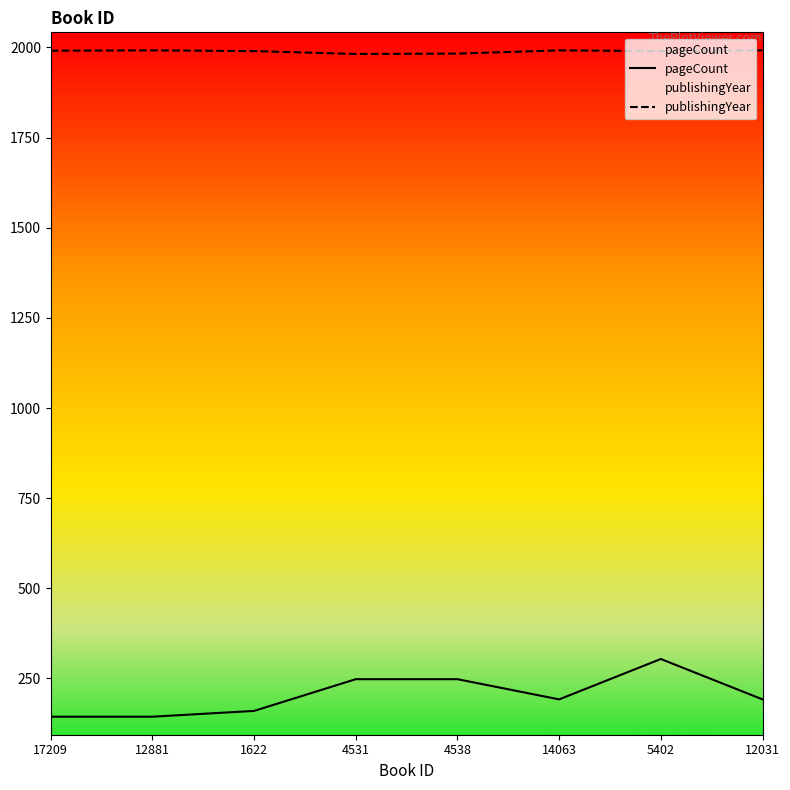

Is the value of publishingYear at 17209 greater than the value of pageCount at 4531?

Yes